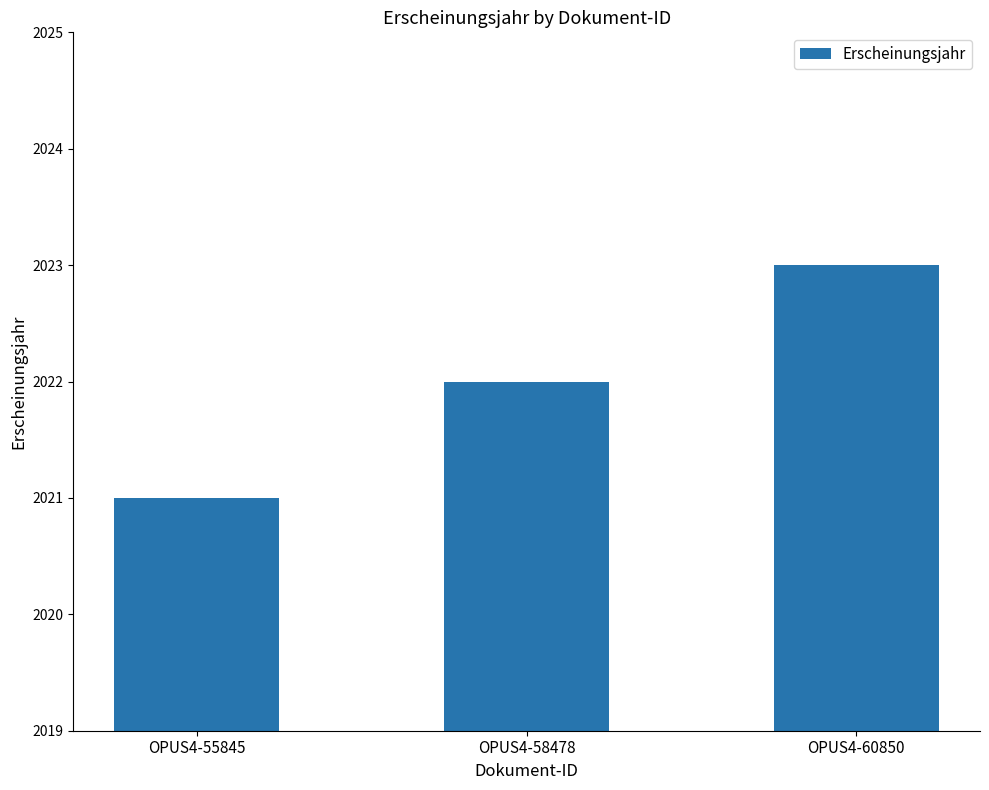

Is it true that the value at OPUS4-60850 is 2023?

True